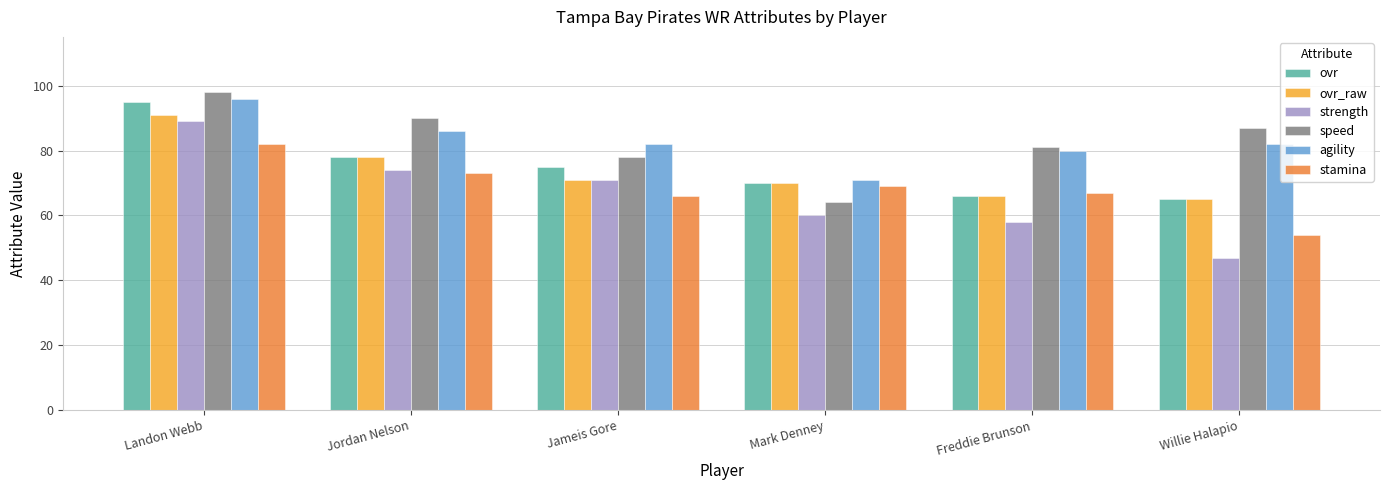

What is the difference between the ovr values at Mark Denney and Jameis Gore?

5